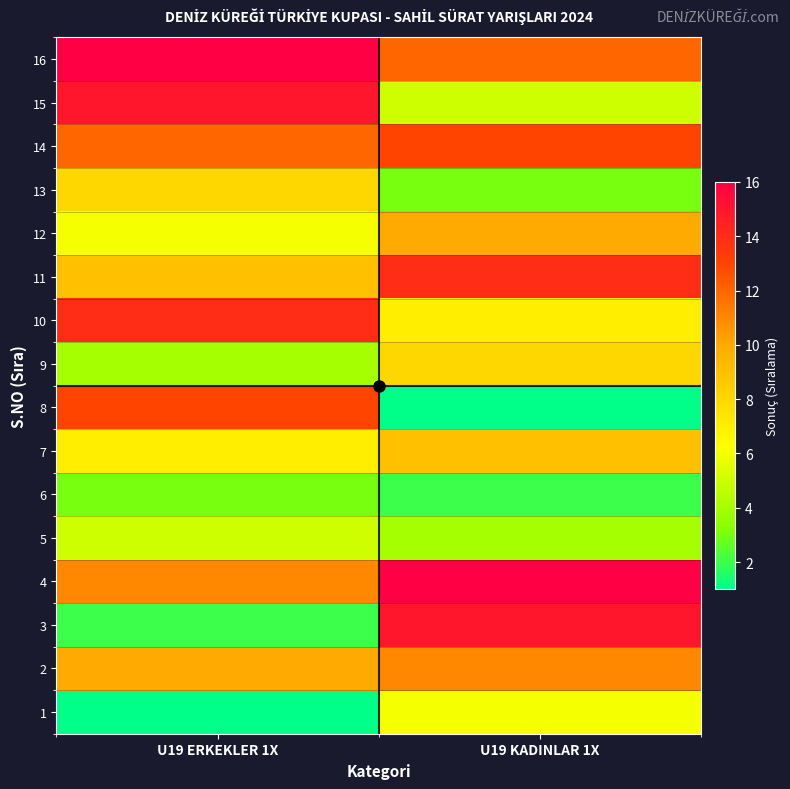

How many categories are shown in the chart?

2